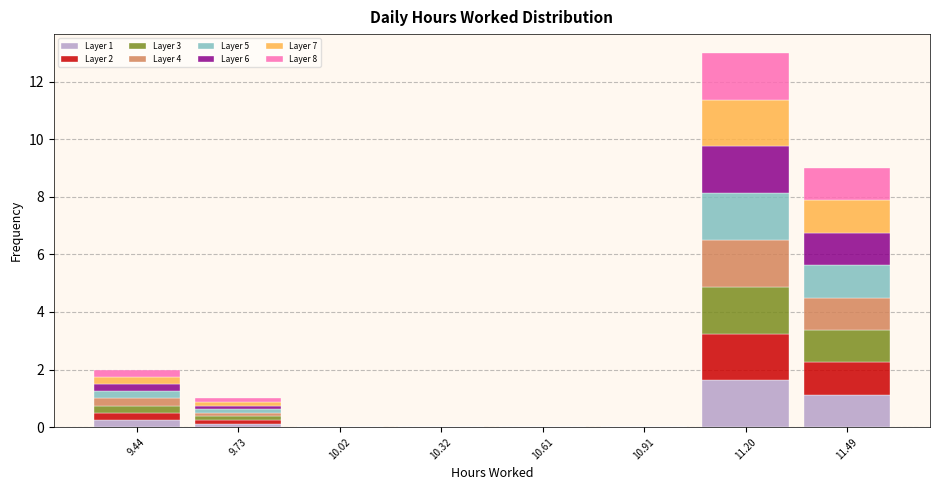

At which category is the sum across all series the highest?

11.20